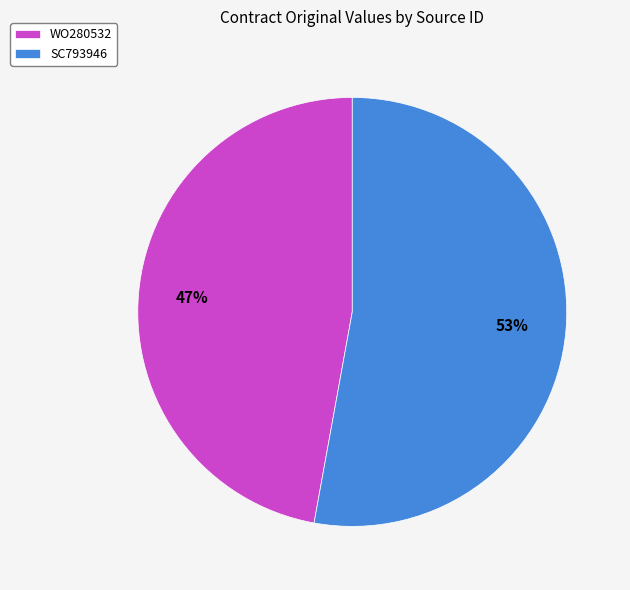

The SC793946 slice represents 53% of the pie. True or false?

True